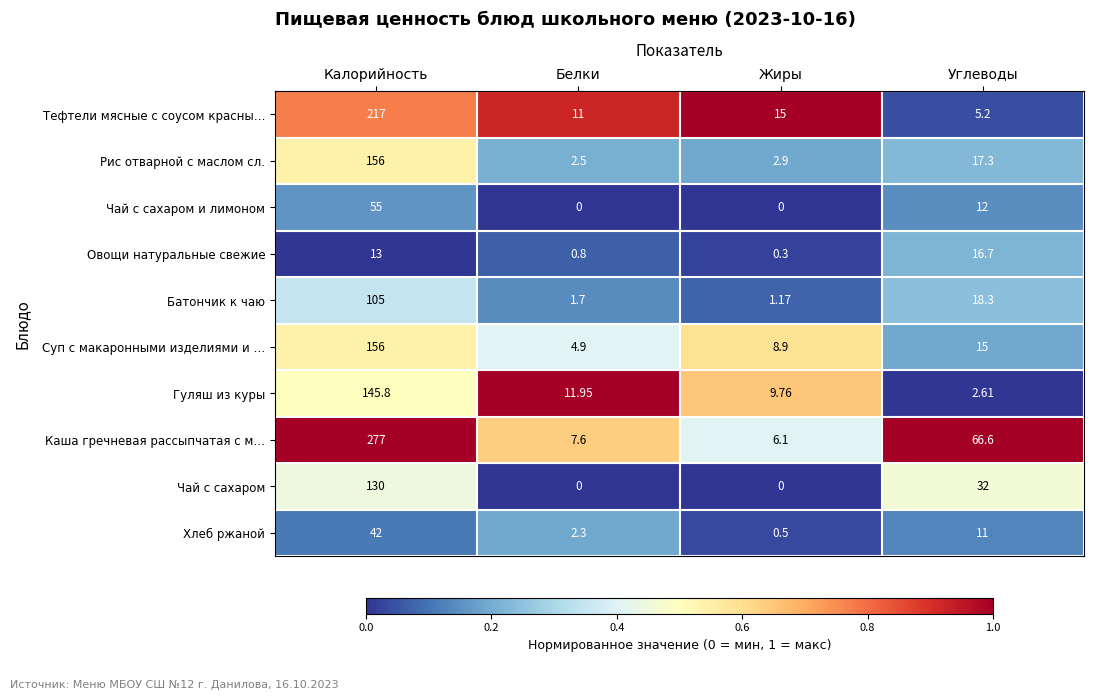

What is the total value across all series at Калорийность?

1296.8